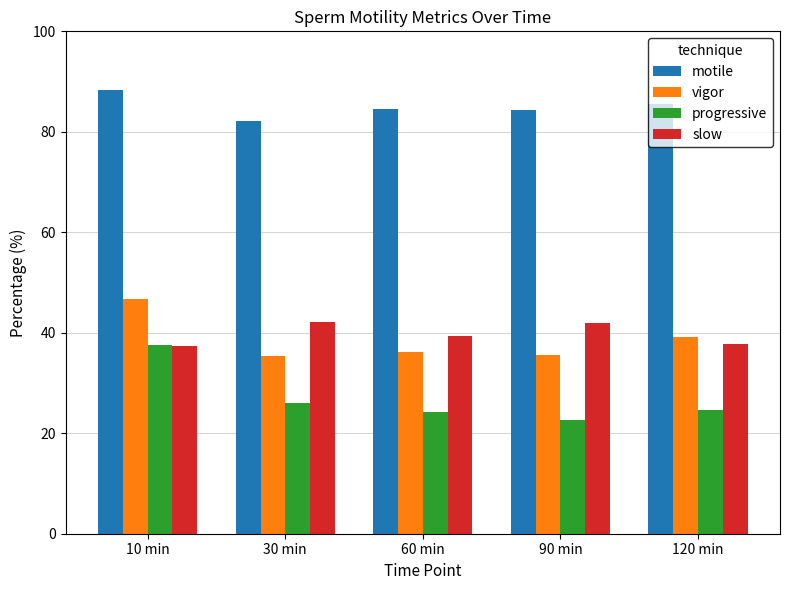

The value of slow at 90 min is 56.2. True or false?

False